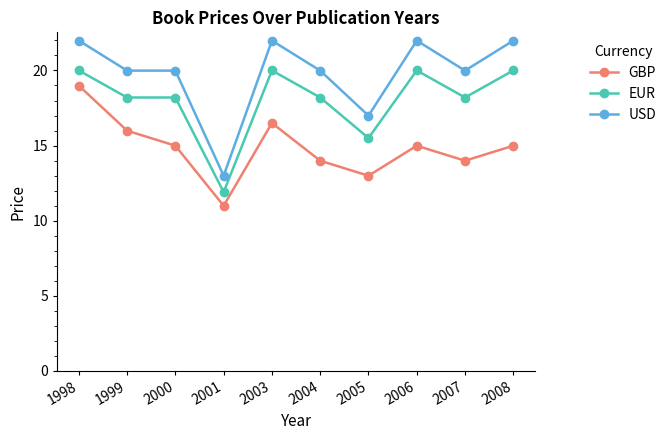

At which category does GBP reach its first local valley?

2001